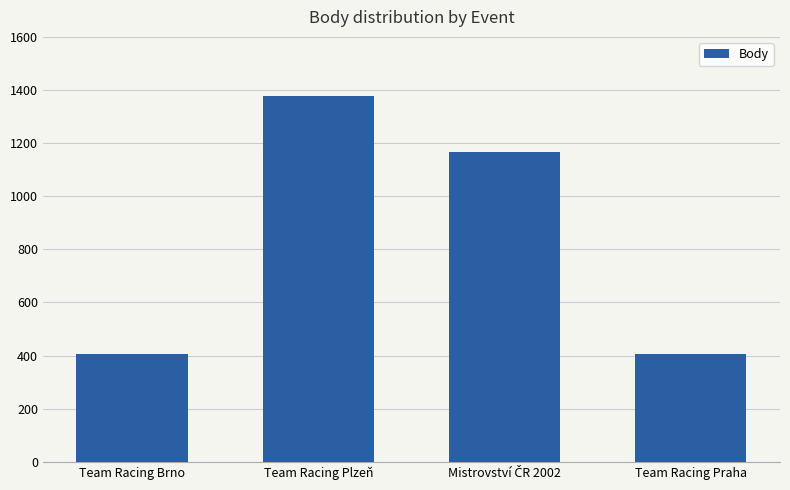

Reading right to left, list all the values displayed in this chart.

404	1167	1376	404